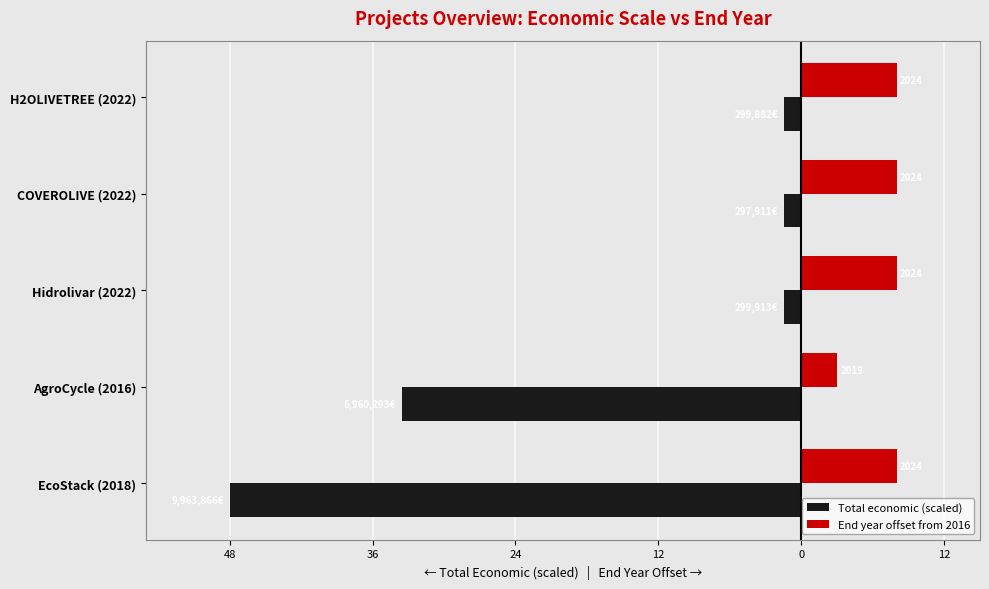

Reading right to left, list all the values displayed in this chart.

Total economic (scaled): -1.4	-1.4	-1.4	-33.5	-48.0
End year offset from 2016: 8.0	8.0	8.0	3.0	8.0